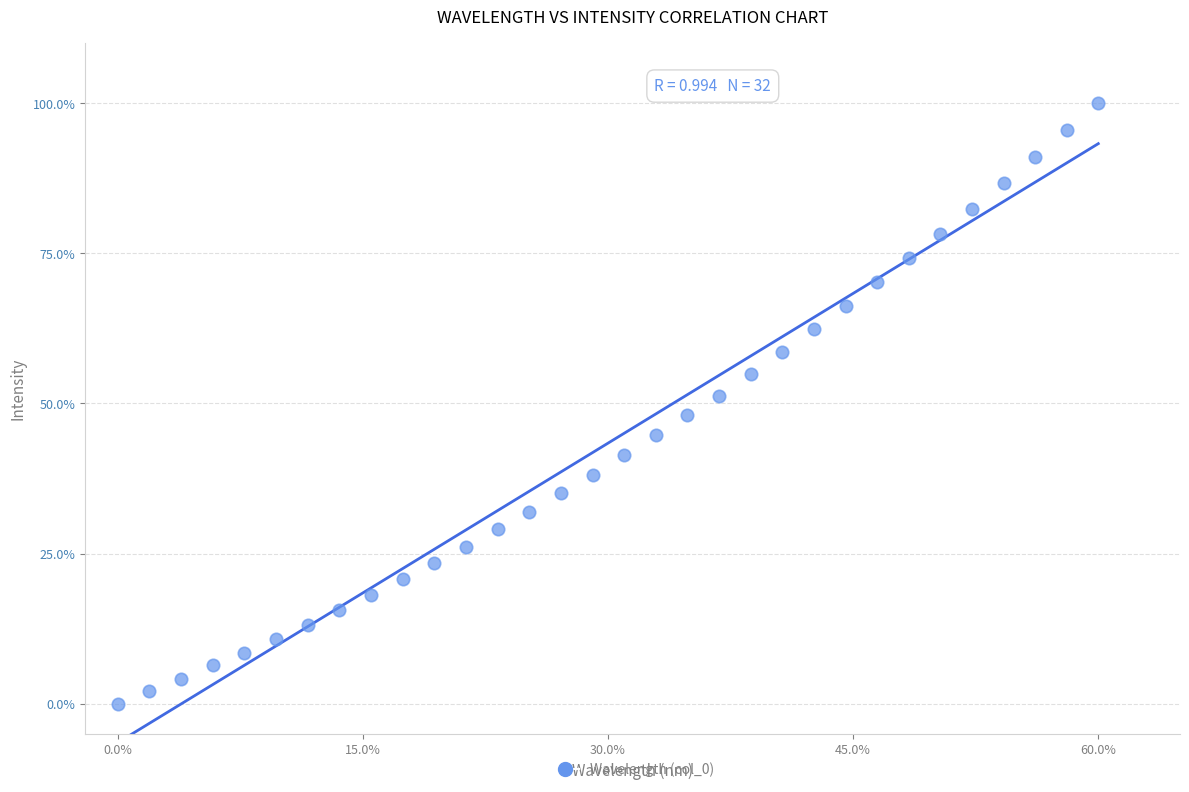

What is the range of X values (max minus min)?

60.0